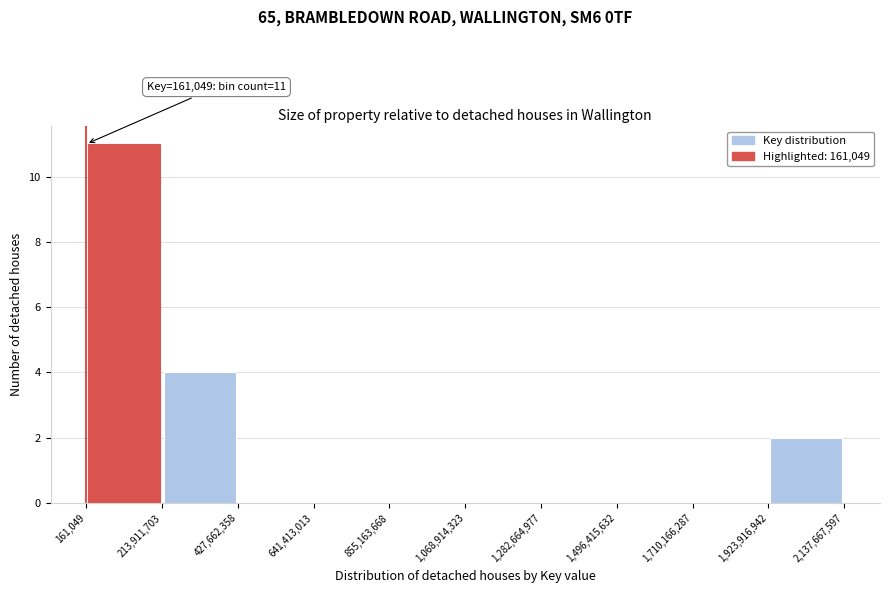

Over which range of the x-axis is the bar tallest?

161,049 to 213,911,703